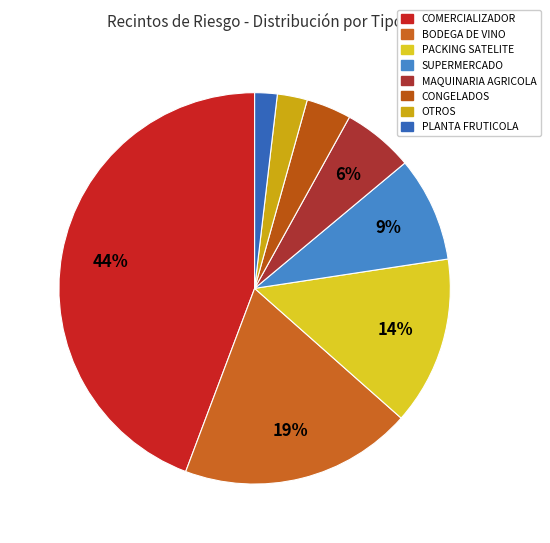

To the nearest percent, what percentage of the pie is CONGELADOS?

4%